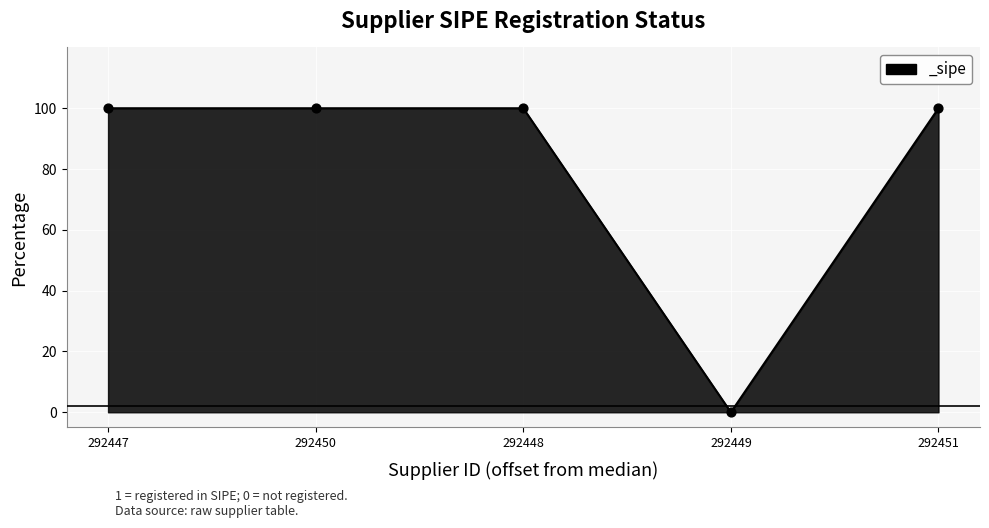

Between 292449 and 292447, which is larger?

292447